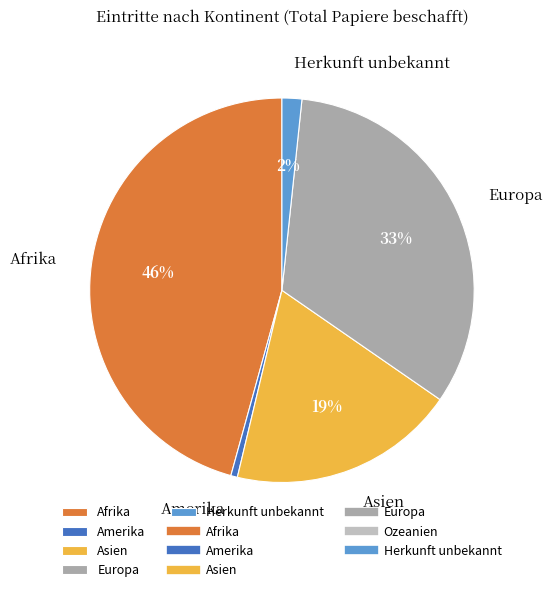

To the nearest percent, what is the average slice percentage?

20%